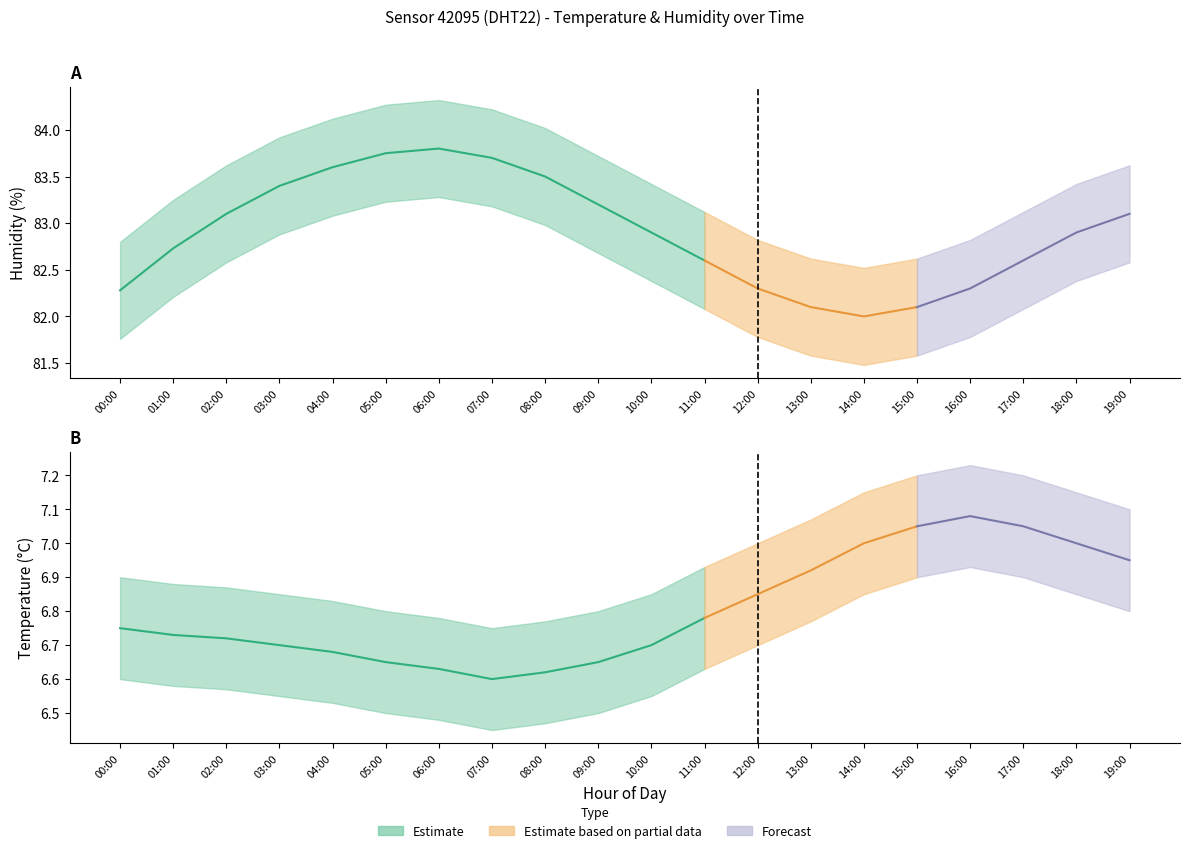

The humidity_lower series shows 133.1 at 14:00. True or false?

False